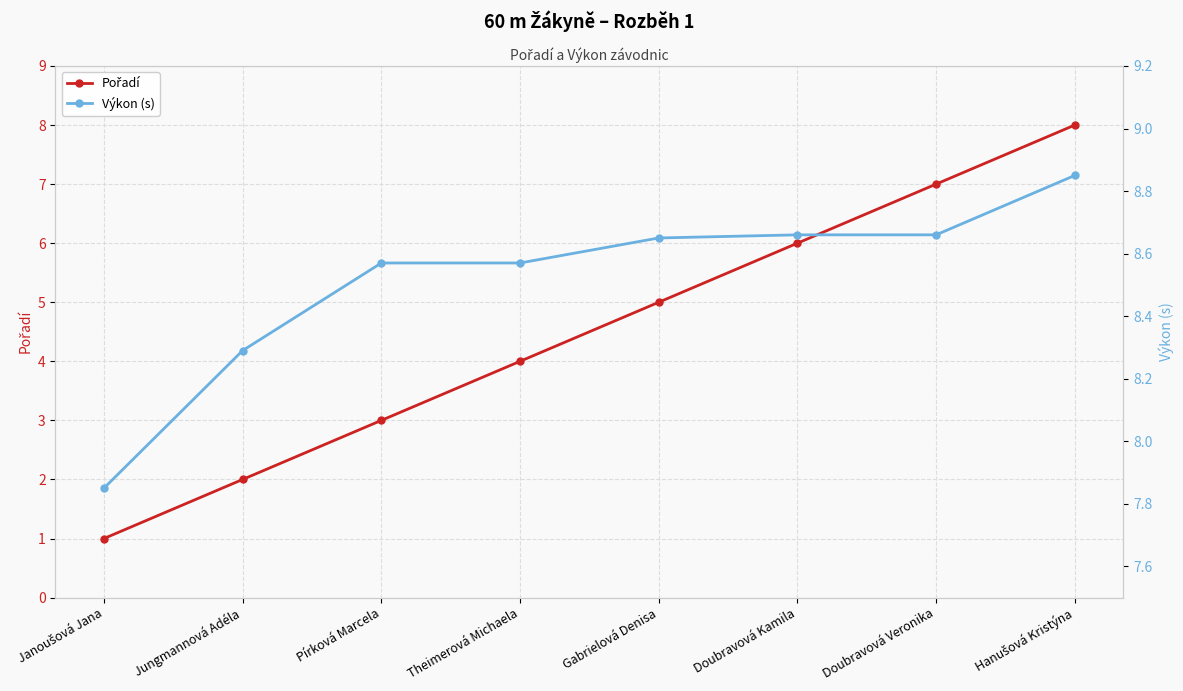

At which label does Výkon (s) reach its peak?

Hanušová Kristýna